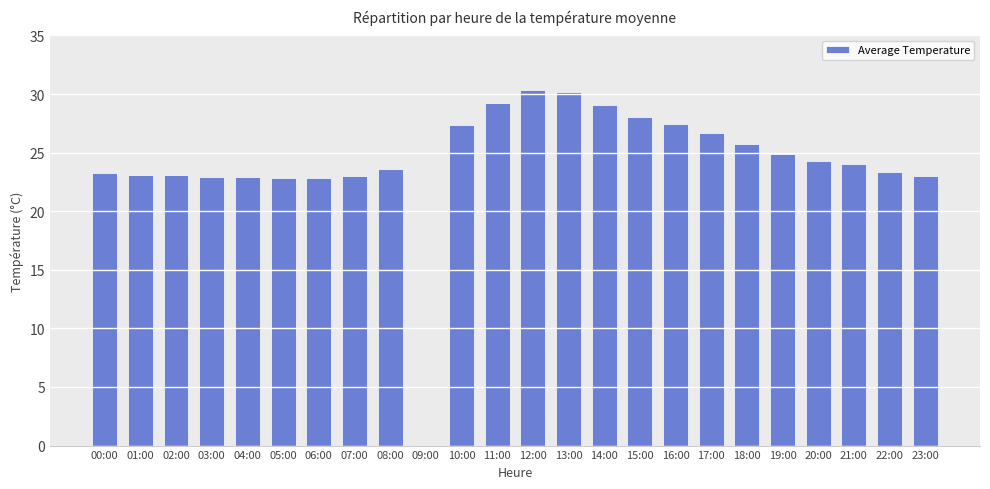

What is the sum of all values?

581.2